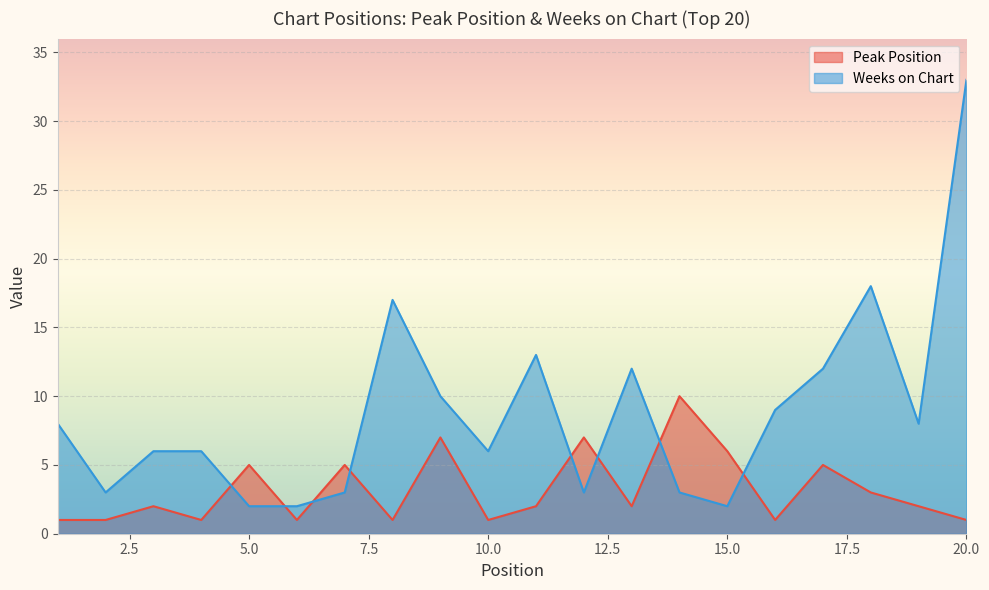

Which series has the largest range (max minus min)?

Weeks on Chart